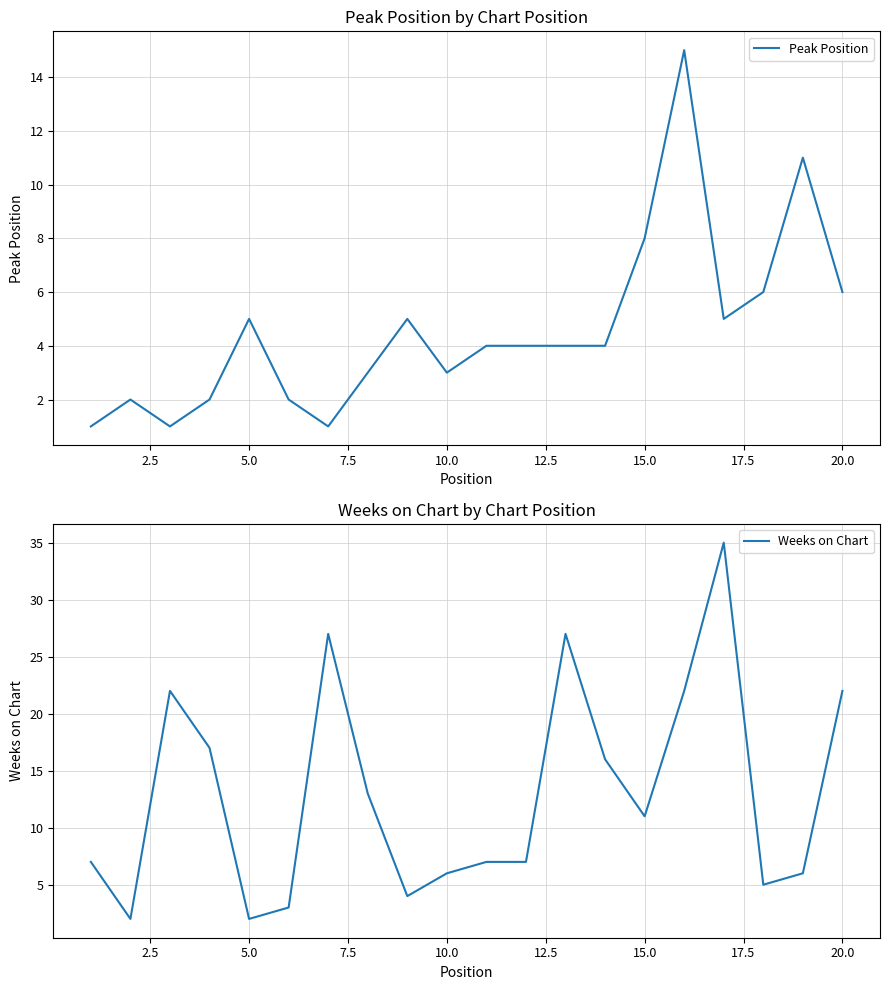

The Peak Position series shows 5 at 5.0. True or false?

True